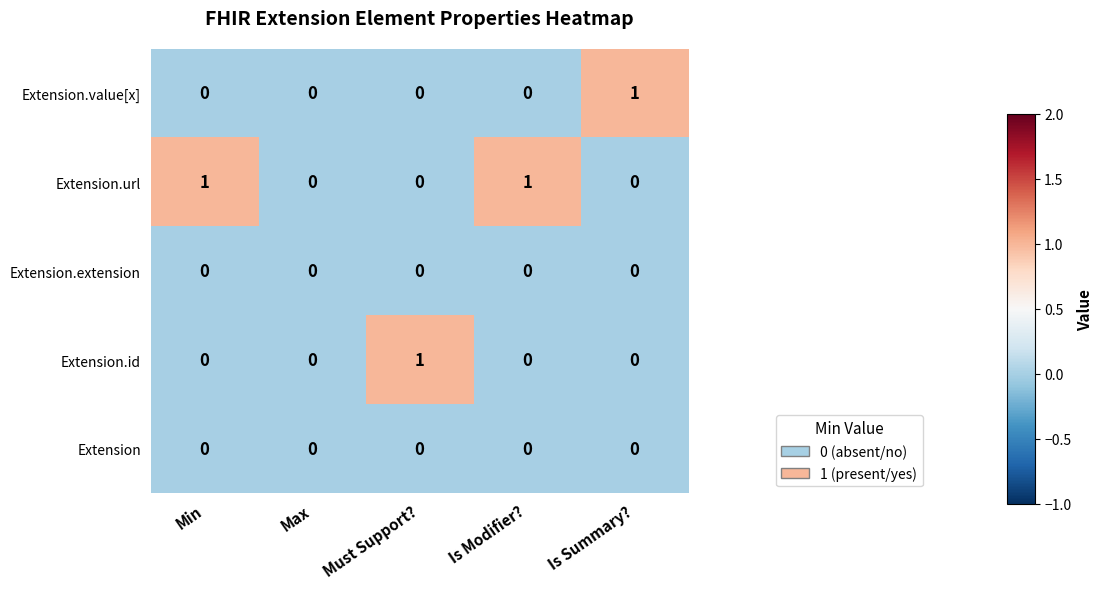

Reading left to right, list all the values displayed in this chart.

Extension.value[x]: 0	0	0	0	1
Extension.url: 1	0	0	1	0
Extension.extension: 0	0	0	0	0
Extension.id: 0	0	1	0	0
Extension: 0	0	0	0	0